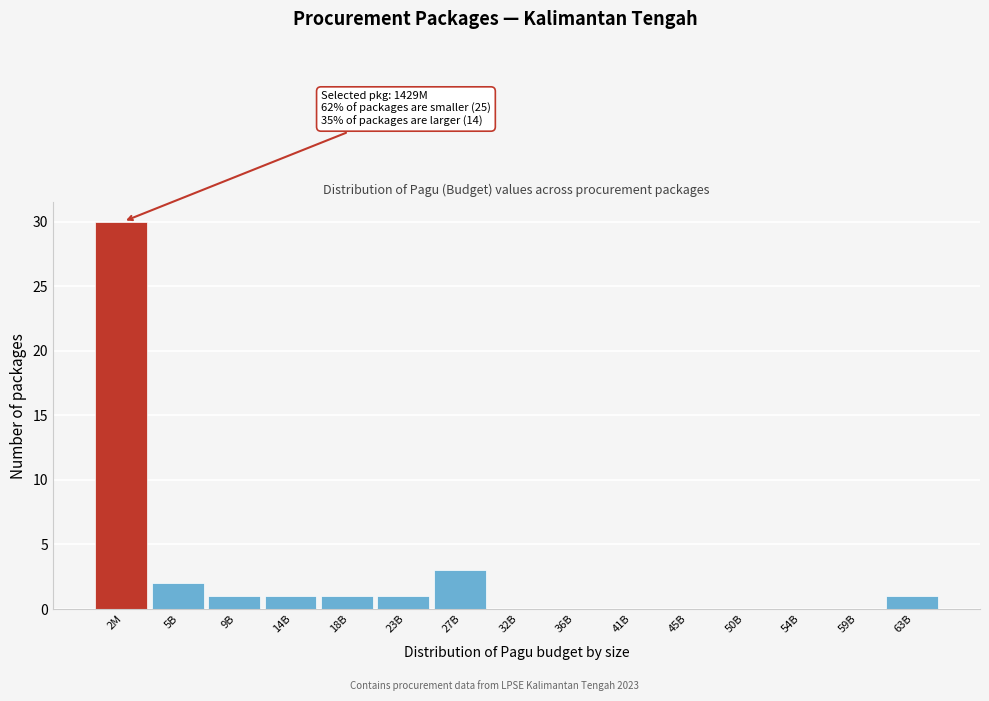

Reading right to left, extract all data points from this chart.

63B=1	59B=0	54B=0	50B=0	45B=0	41B=0	36B=0	32B=0	27B=3	23B=1	18B=1	14B=1	9B=1	5B=2	2M=30